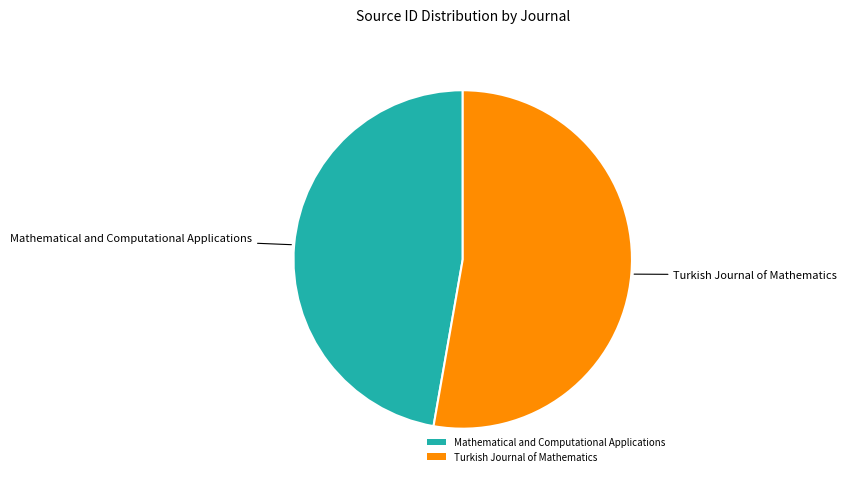

Is there a majority slice in this chart?

Yes